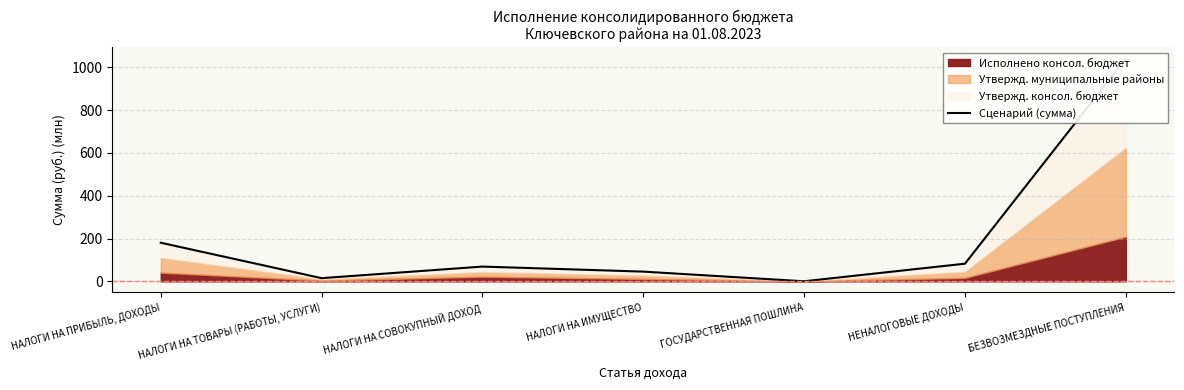

Rank the categories by value from lowest to highest.

ГОСУДАРСТВЕННАЯ ПОШЛИНА, НАЛОГИ НА ТОВАРЫ (РАБОТЫ, УСЛУГИ), НАЛОГИ НА ИМУЩЕСТВО, НАЛОГИ НА СОВОКУПНЫЙ ДОХОД, НЕНАЛОГОВЫЕ ДОХОДЫ, НАЛОГИ НА ПРИБЫЛЬ, ДОХОДЫ, БЕЗВОЗМЕЗДНЫЕ ПОСТУПЛЕНИЯ